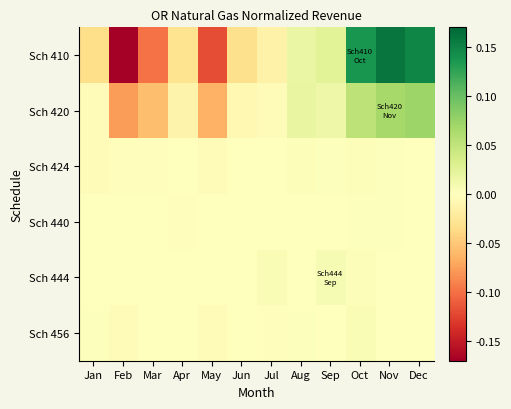

How many categories are shown in the chart?

12